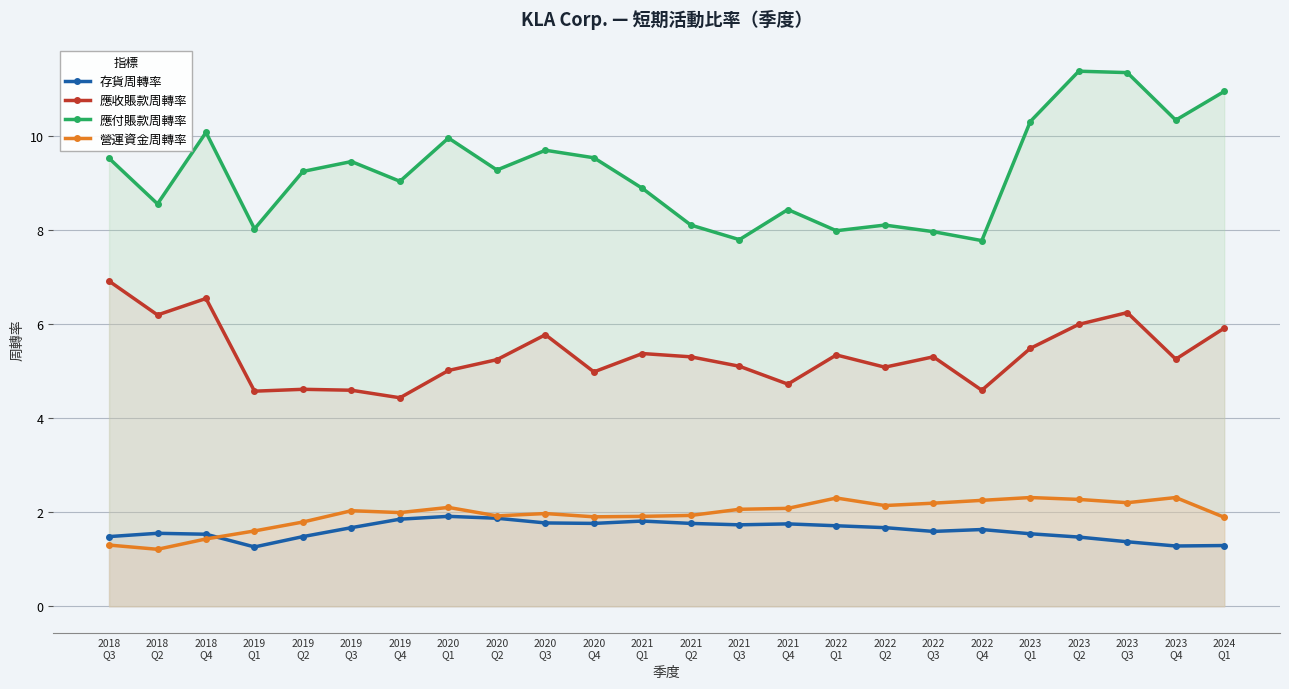

Rank the series by their maximum value, from lowest to highest.

存貨周轉率, 營運資金周轉率, 應收賬款周轉率, 應付賬款周轉率